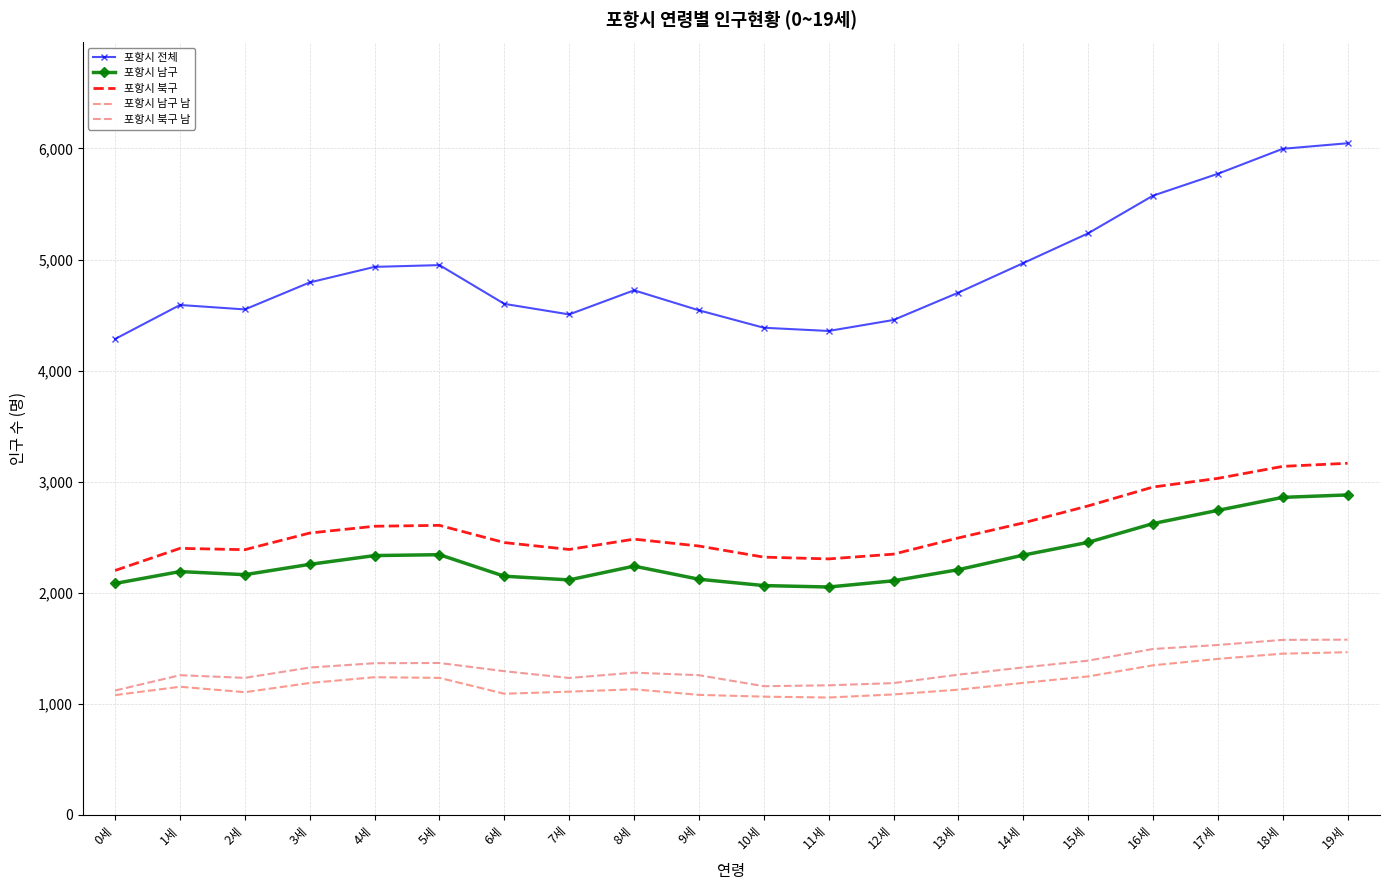

Does the chart have visible grid lines?

Yes